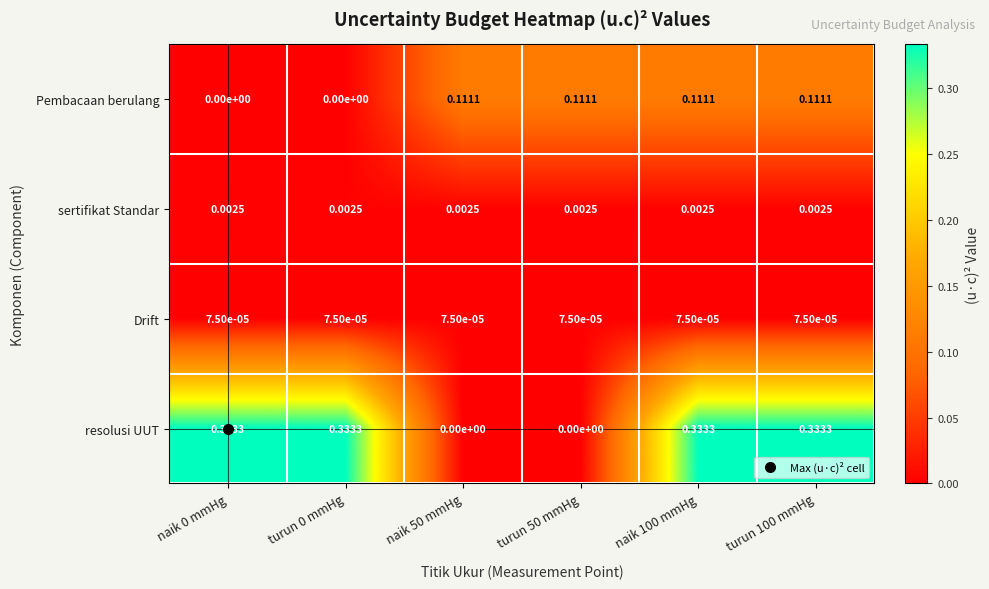

How many data points does each series have?

6